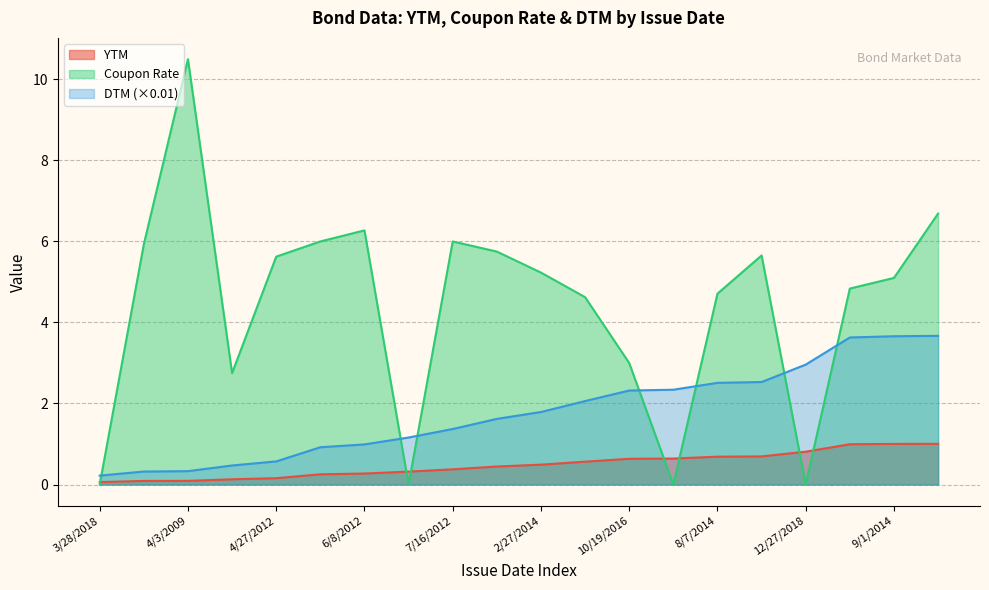

Rank the series by their maximum value, from highest to lowest.

Coupon Rate, DTM (×0.01), YTM